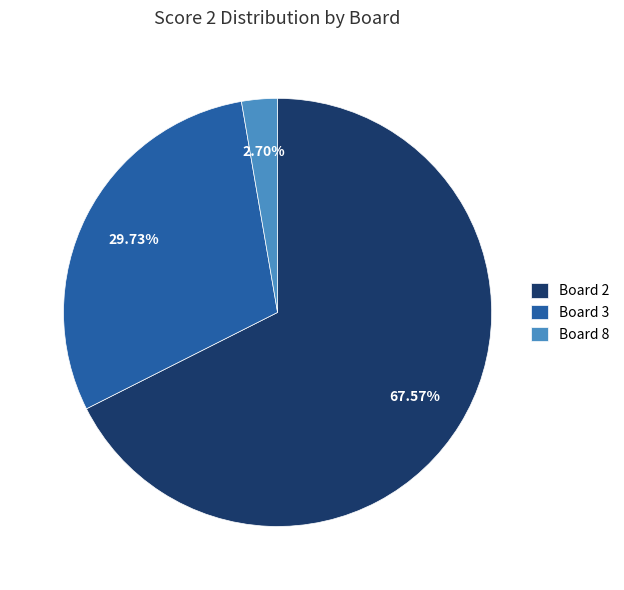

Count the number of slices in the pie.

3